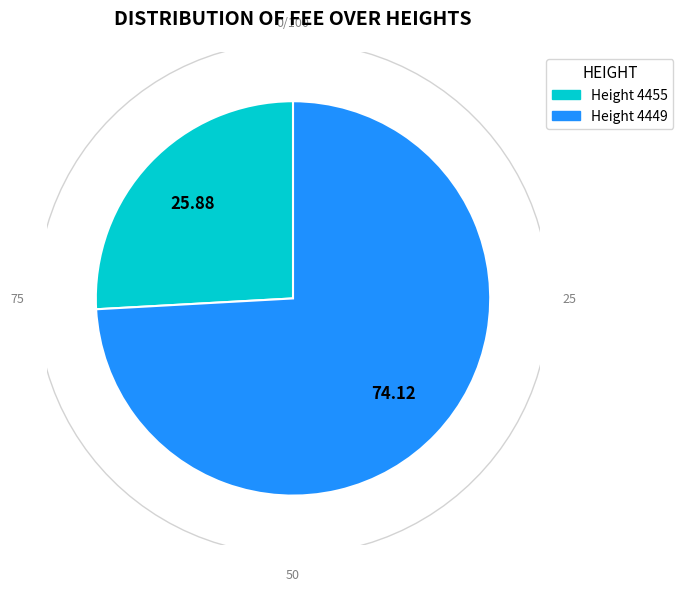

What percentage is the 4455 slice, to the nearest percent?

26%